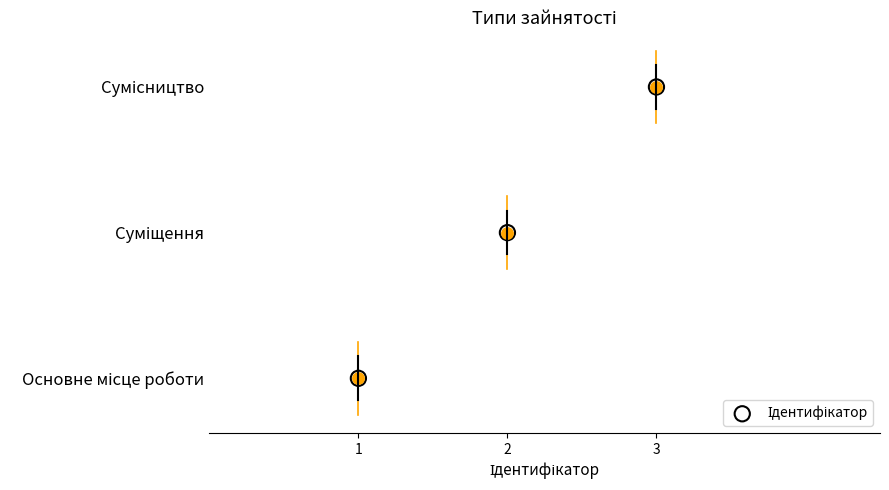

What is the change in value from 2 to 3?

+1